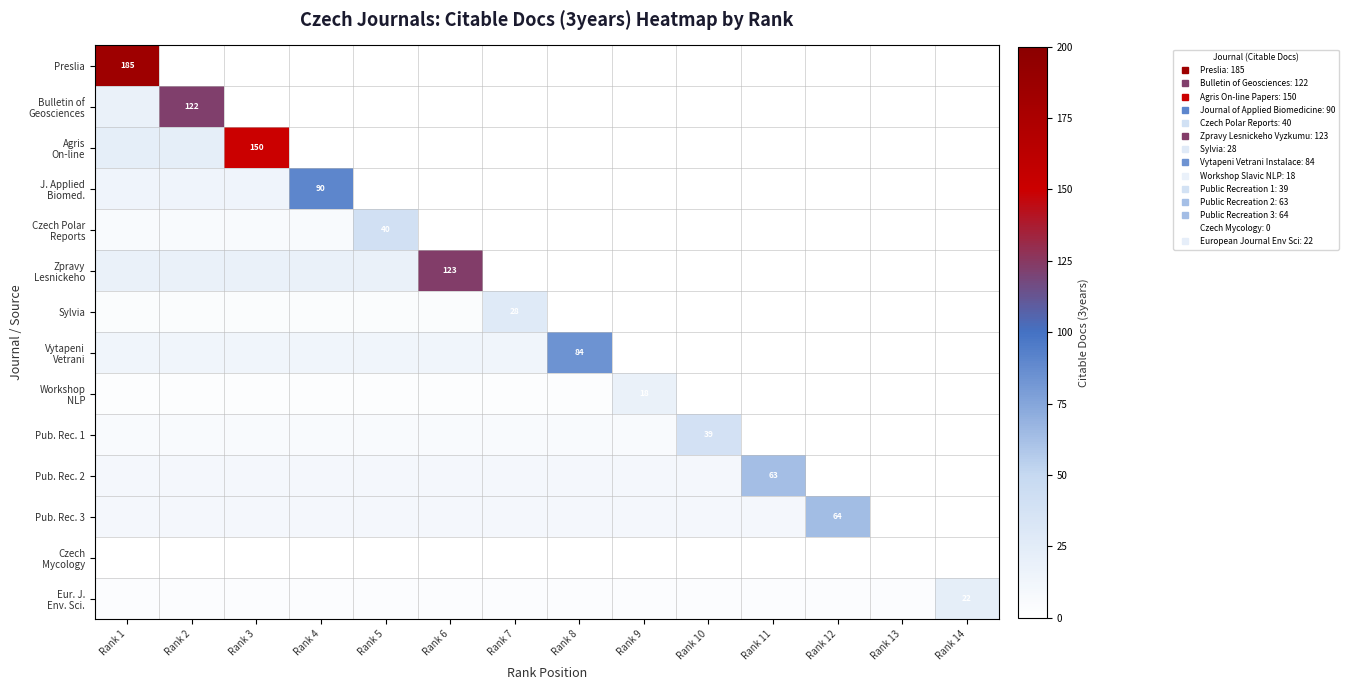

What is the difference between the maximum and minimum values in the J. Applied Biomed. series?

90.0